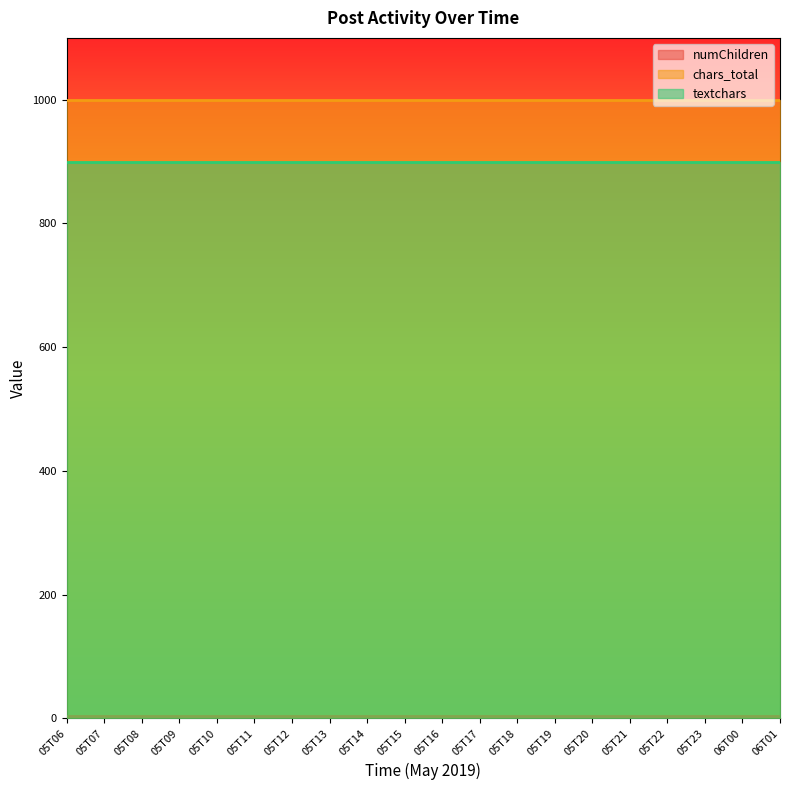

Reading left to right, list all the values displayed in this chart.

numChildren: 4	4	4	4	4	4	4	4	4	4	4	4	4	4	4	4	4	4	4	4
chars_total: 1000	1000	1000	1000	1000	1000	1000	1000	1000	1000	1000	1000	1000	1000	1000	1000	1000	1000	1000	1000
textchars: 900	900	900	900	900	900	900	900	900	900	900	900	900	900	900	900	900	900	900	900